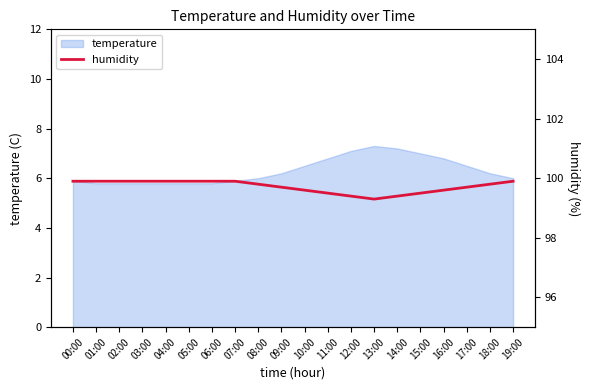

What is the minimum value for temperature?

5.8